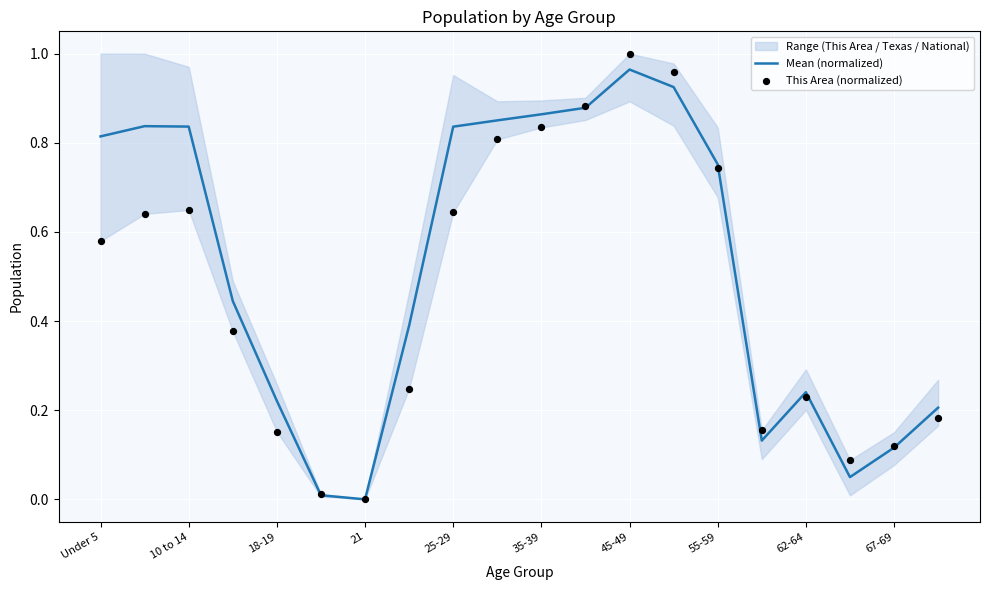

The value of Mean (normalized) at 21 is 0.0. True or false?

True